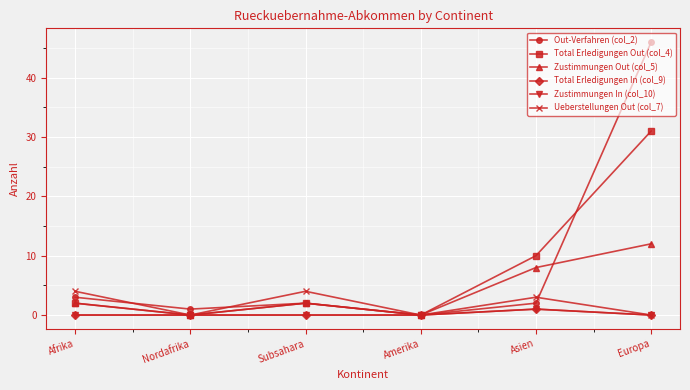

Reading right to left, list all the values displayed in this chart.

Out-Verfahren (col_2): 46	2	0	2	1	3
Total Erledigungen Out (col_4): 31	10	0	2	0	2
Zustimmungen Out (col_5): 12	8	0	2	0	2
Total Erledigungen In (col_9): 0	1	0	0	0	0
Zustimmungen In (col_10): 0	1	0	0	0	0
Ueberstellungen Out (col_7): 0	3	0	4	0	4